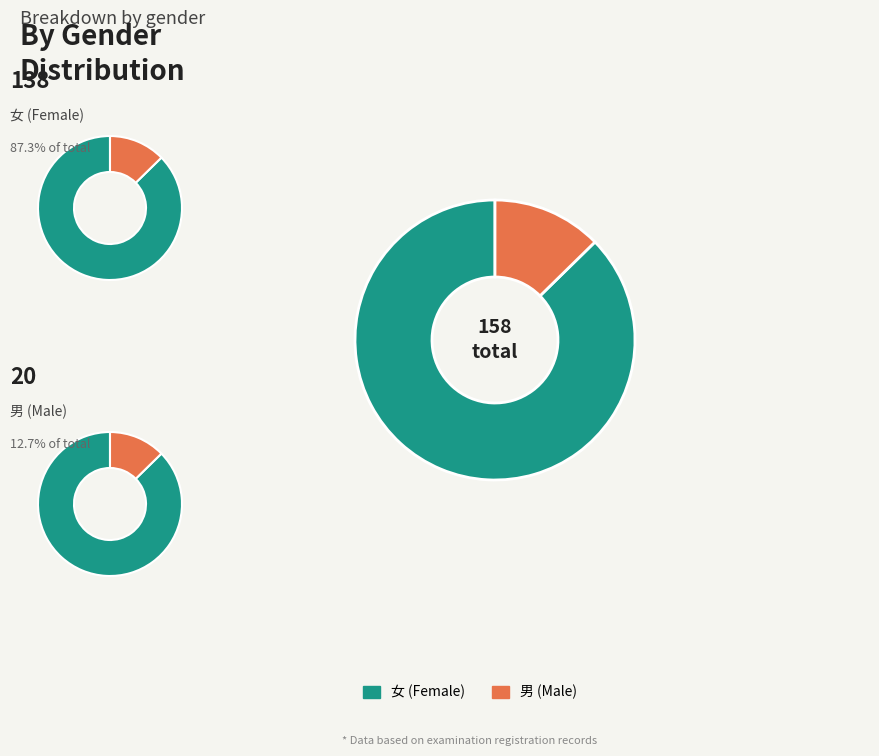

Rank the categories by value from lowest to highest.

男, 女